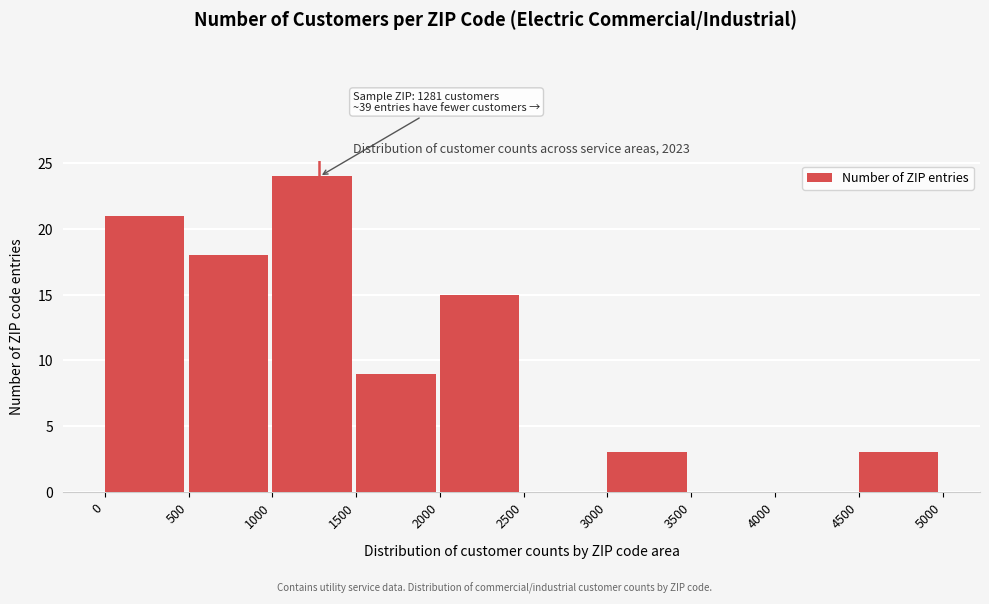

Over which range of the x-axis is the bar tallest?

1000 to 1500